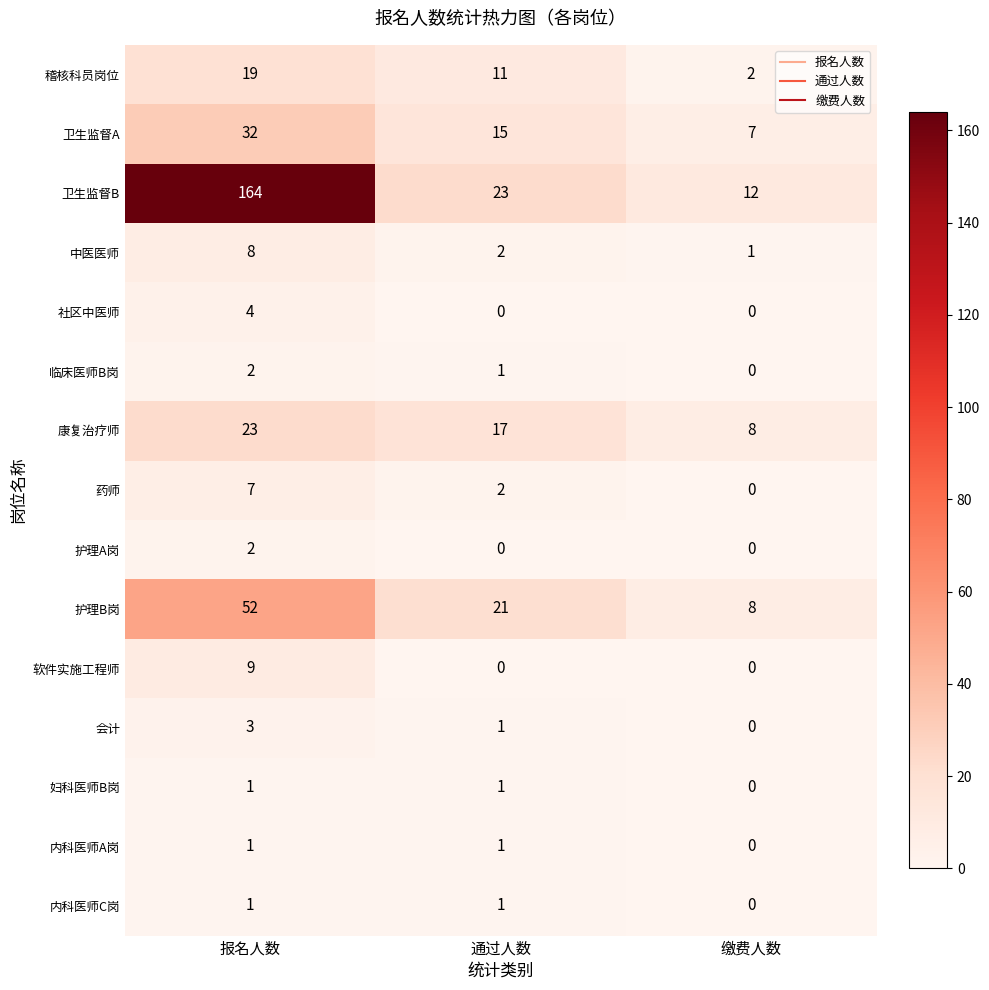

True or false: 会计 has a value of 0 at 缴费人数.

True